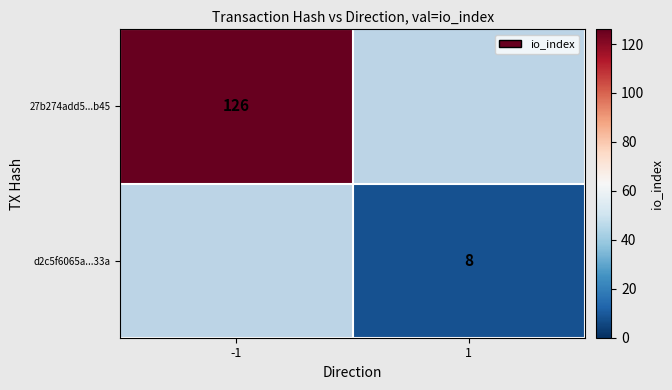

The d2c5f6065a...33a series shows 2 at 1. True or false?

False